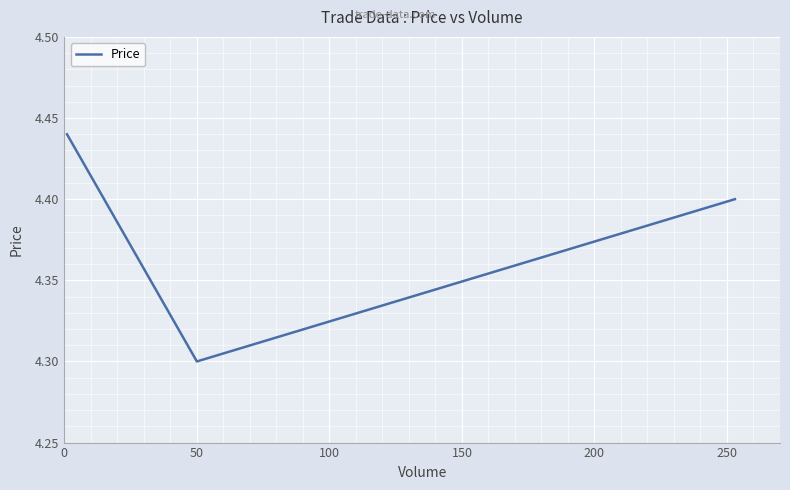

What is the minimum value shown in the chart?

4.3